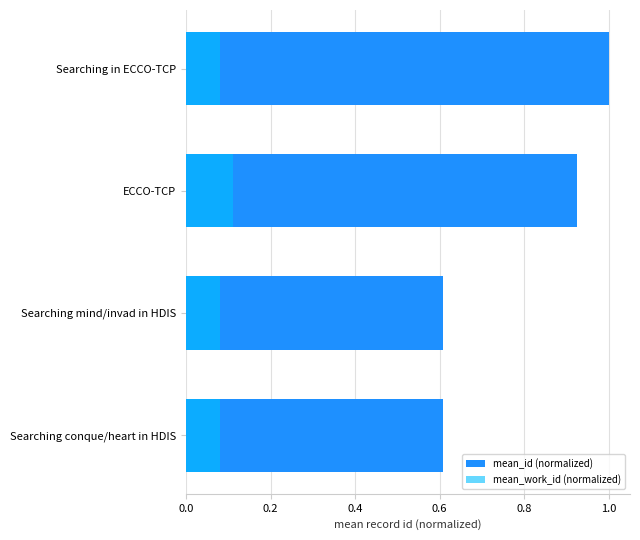

Count the mean_work_id (normalized) values in the range 0 to 1.

4